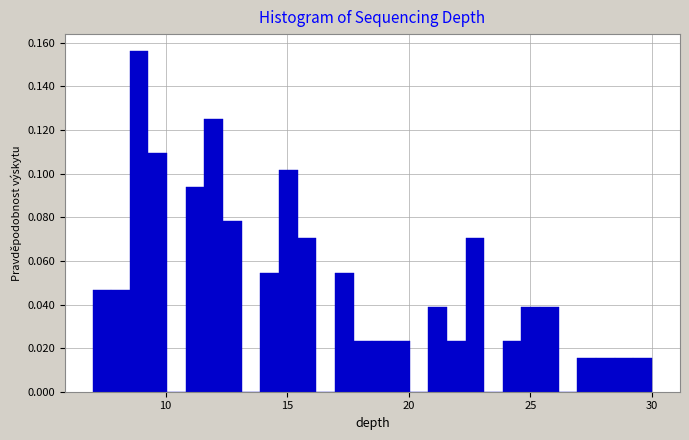

Read against the x-axis, roughly where is the centre of the tallest bar?

9.0